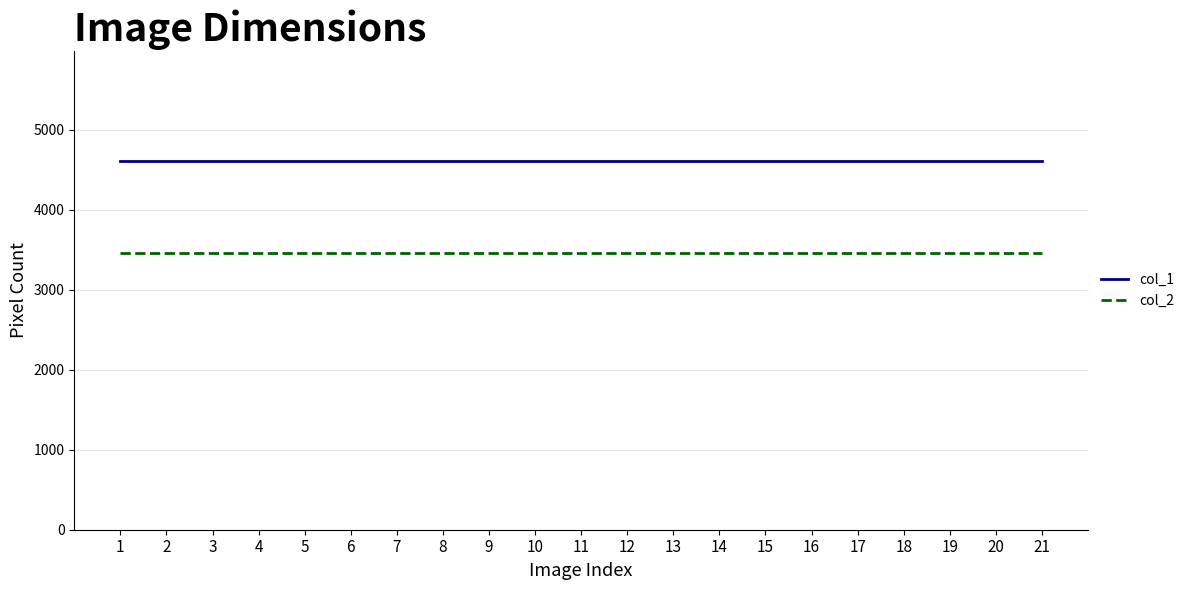

Reading left to right, what are all the values shown in this chart?

col_1: 1=4608	2=4608	3=4608	4=4608	5=4608	6=4608	7=4608	8=4608	9=4608	10=4608	11=4608	12=4608	13=4608	14=4608	15=4608	16=4608	17=4608	18=4608	19=4608	20=4608	21=4608
col_2: 1=3456	2=3456	3=3456	4=3456	5=3456	6=3456	7=3456	8=3456	9=3456	10=3456	11=3456	12=3456	13=3456	14=3456	15=3456	16=3456	17=3456	18=3456	19=3456	20=3456	21=3456